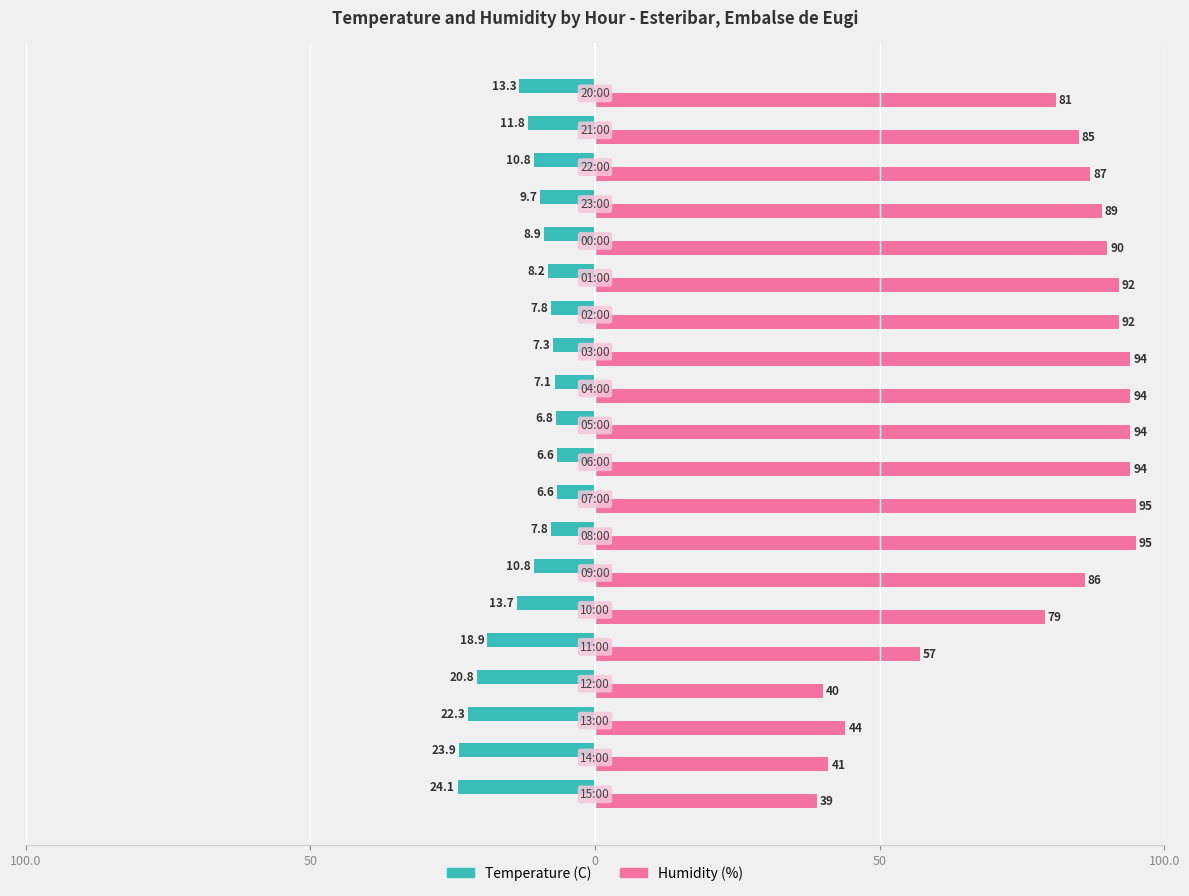

What are all the series names shown in the legend?

Temperature (C), Humidity (%)